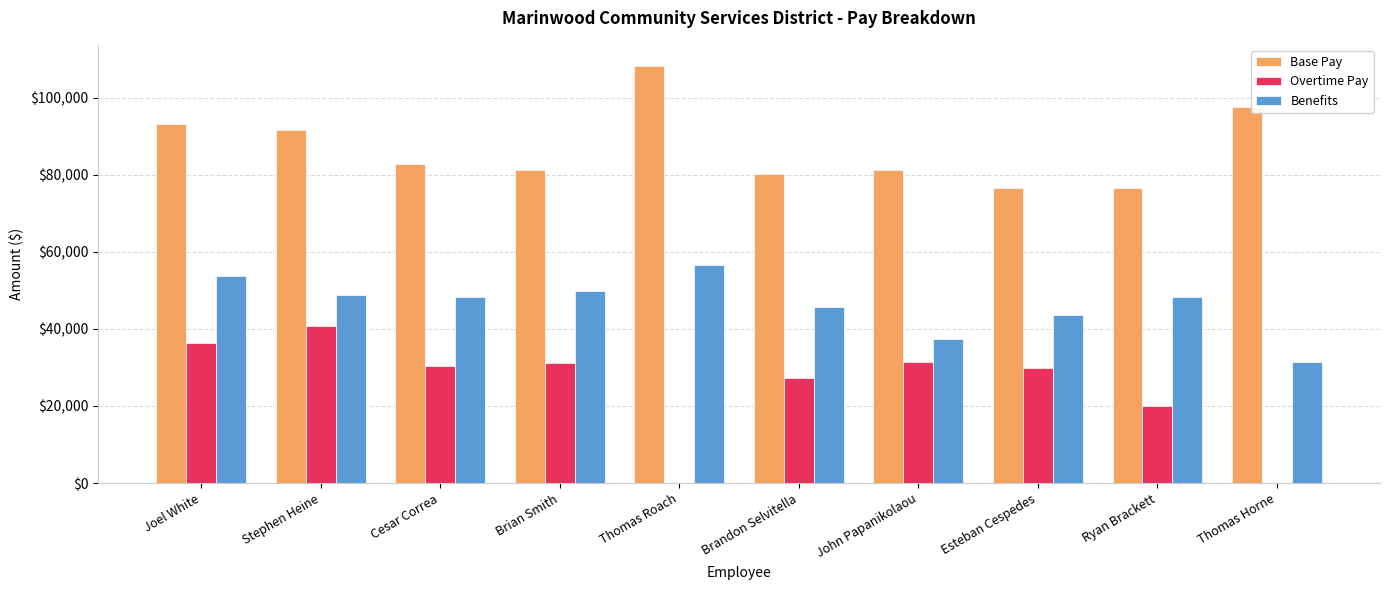

What is the sum of all Overtime Pay values?

246964.6